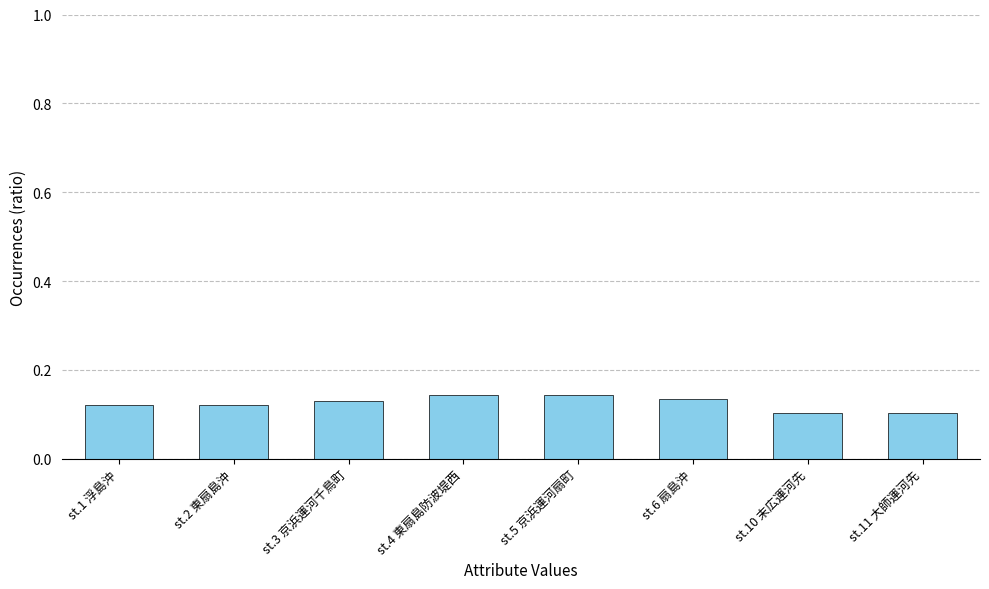

Which has a higher value, st.3 京浜運河千鳥町 or st.11 大師運河先?

st.3 京浜運河千鳥町